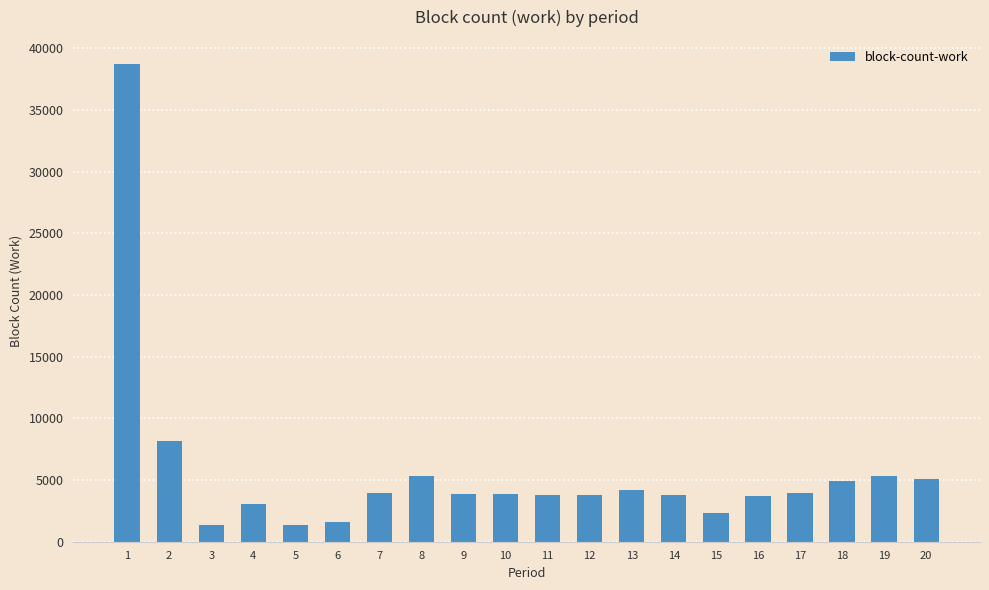

What is the value of the 8th bar from the left?

5335